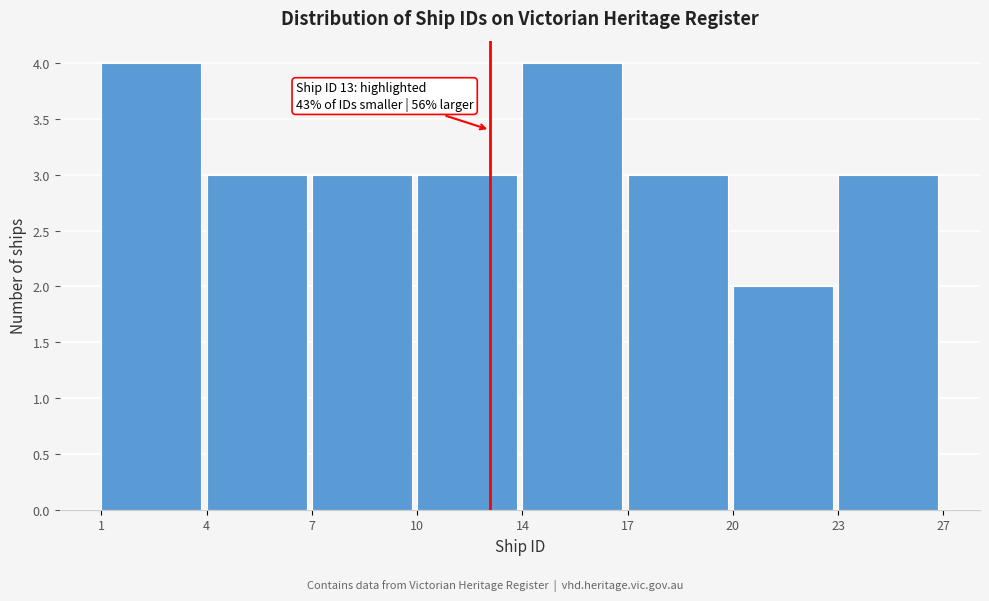

Reading left to right, what are all the values shown in this chart?

4	3	3	3	4	3	2	3